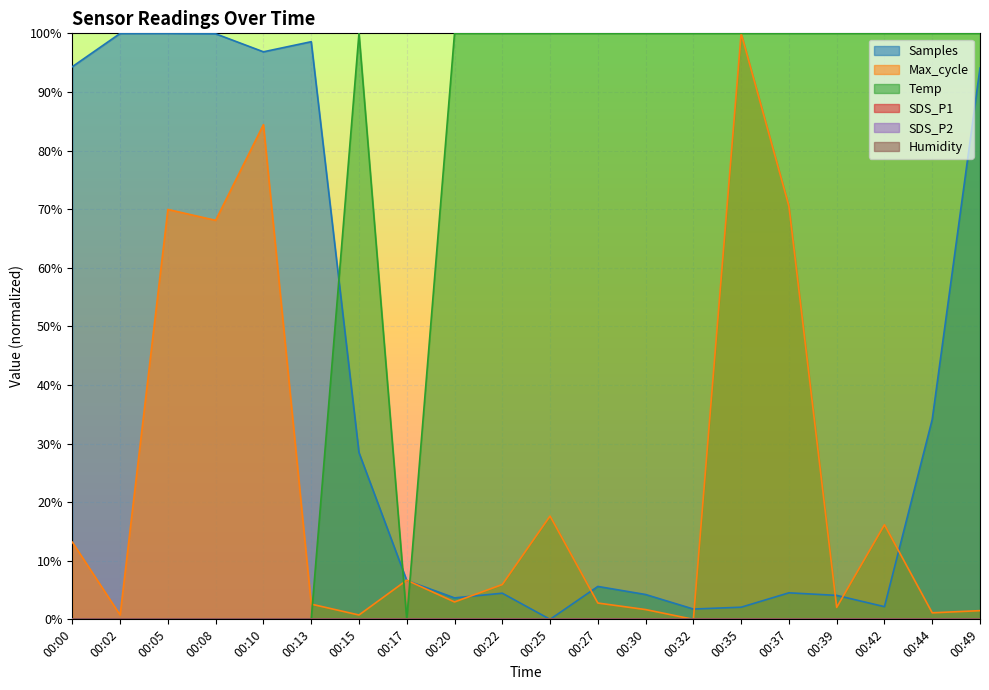

What is the spread (max minus min) of values at 00:02?

100.0